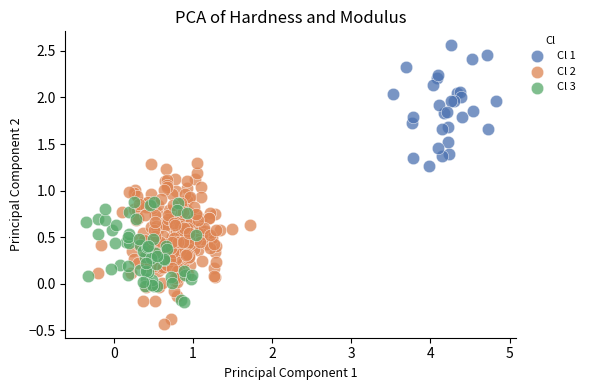

What are all the series names shown in the legend?

Cl 1, Cl 2, Cl 3